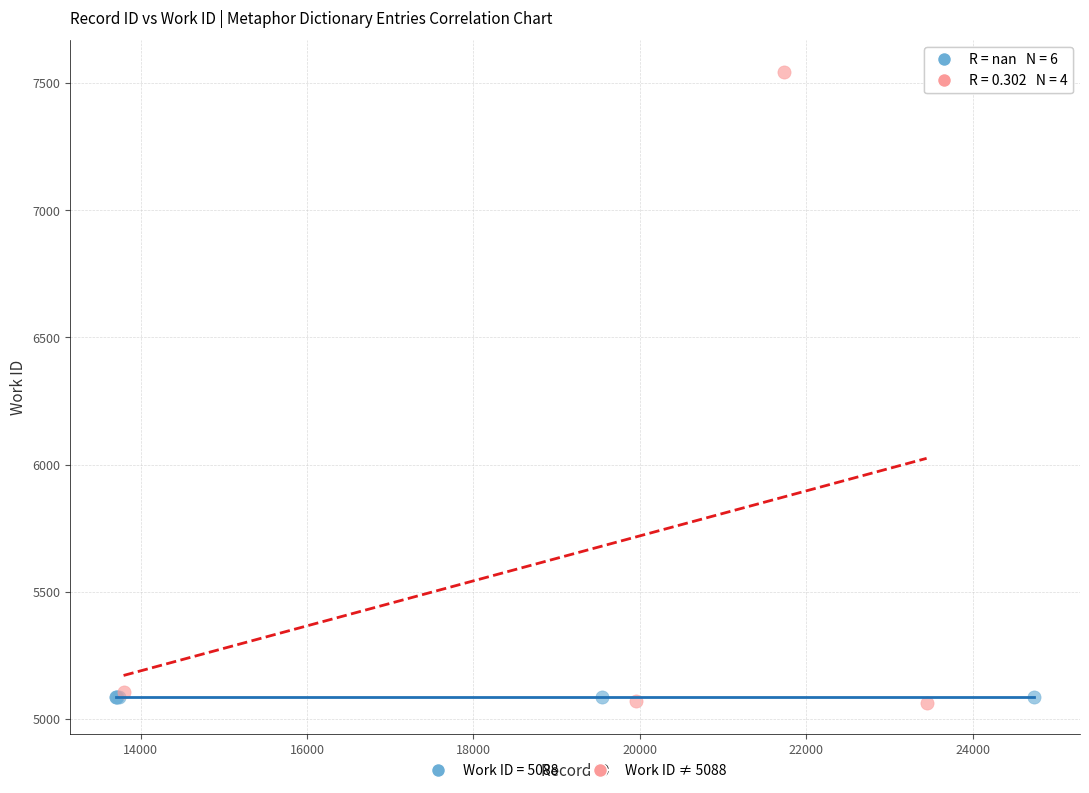

Which series reaches the maximum Y coordinate?

Work ID ≠ 5088